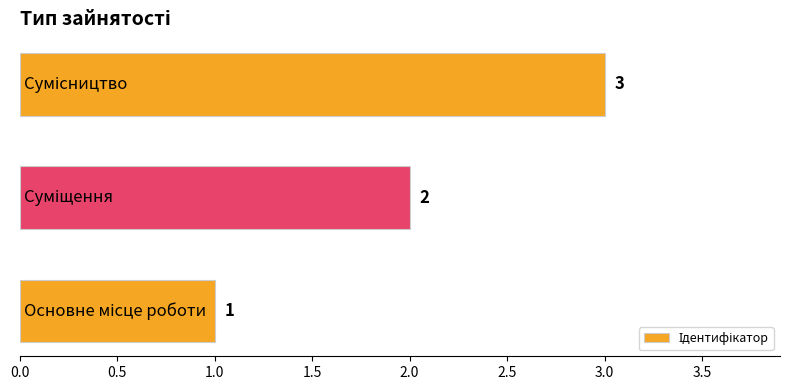

How many values are between 1 and 3?

3